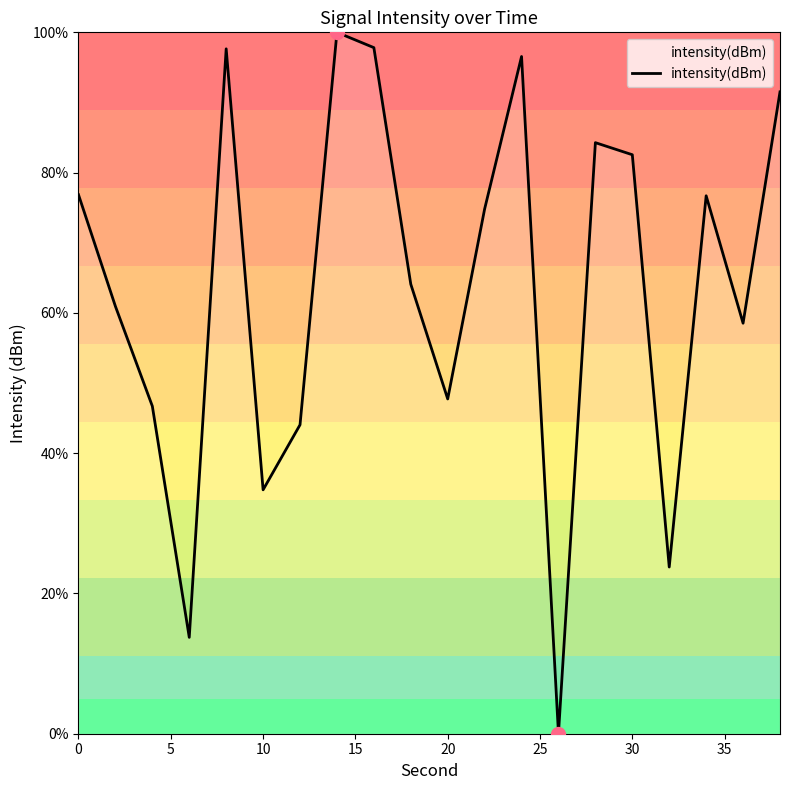

What is the difference between the maximum and minimum values?

100.0